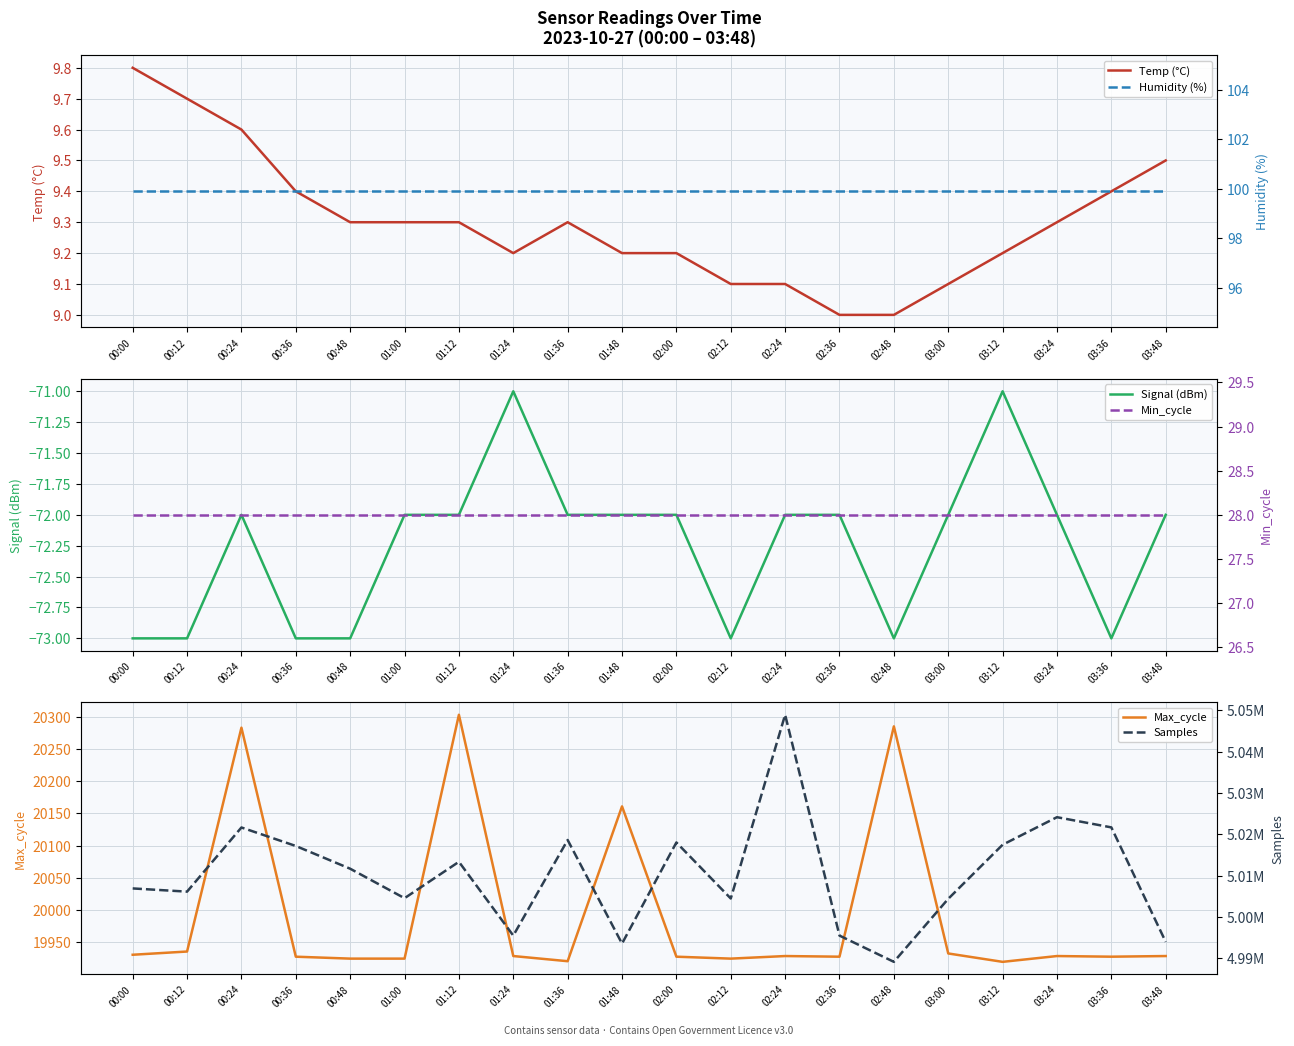

How many interior local valleys does the Signal (dBm) series have?

3